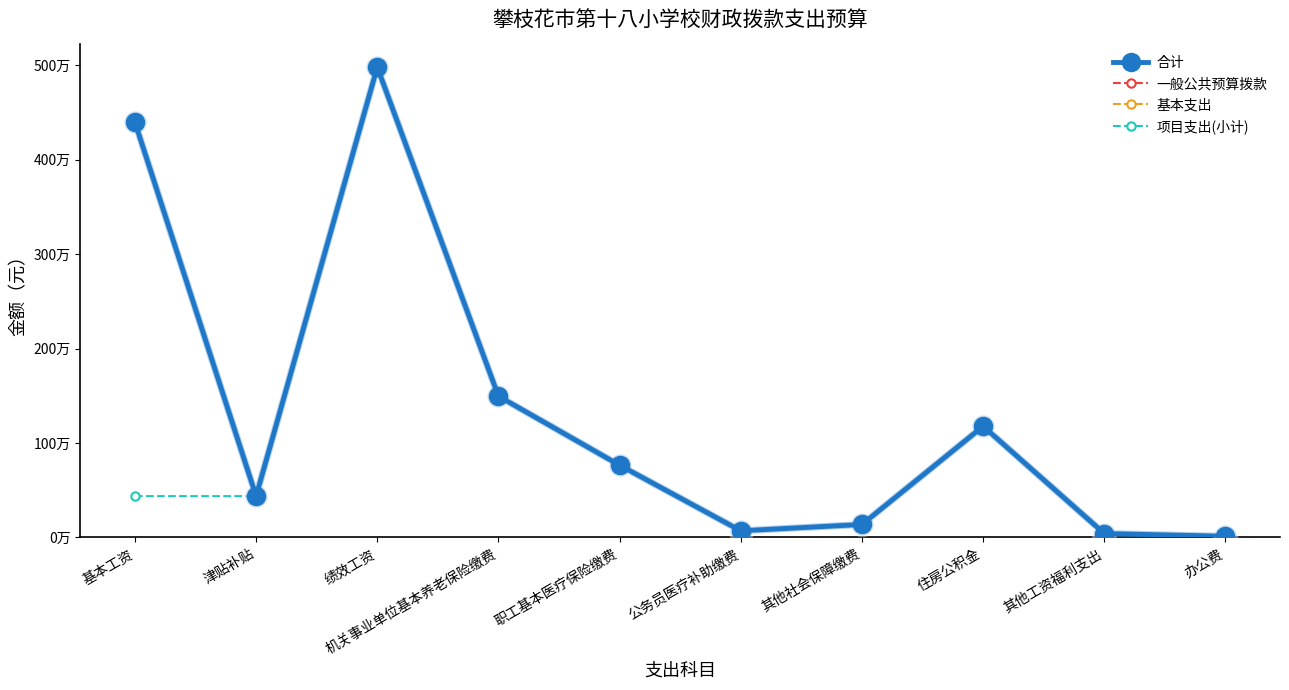

At which category does the chart reach its peak across all series?

绩效工资